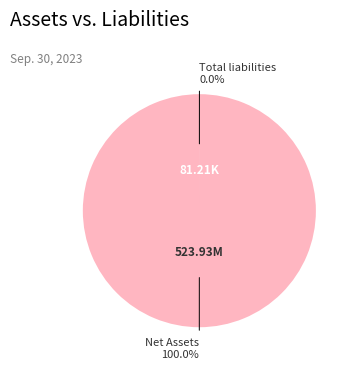

Which category has the biggest portion of the pie?

Net Assets